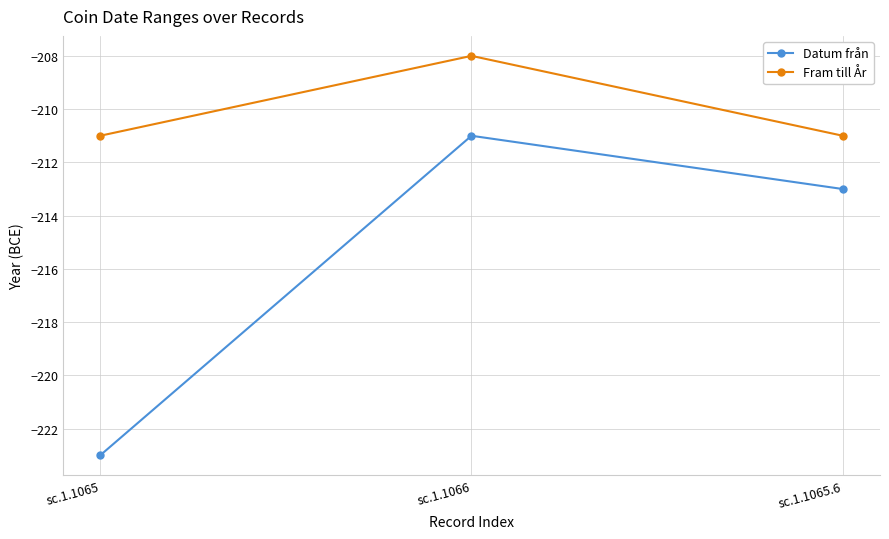

The Fram till År series shows -297 at sc.1.1066. True or false?

False